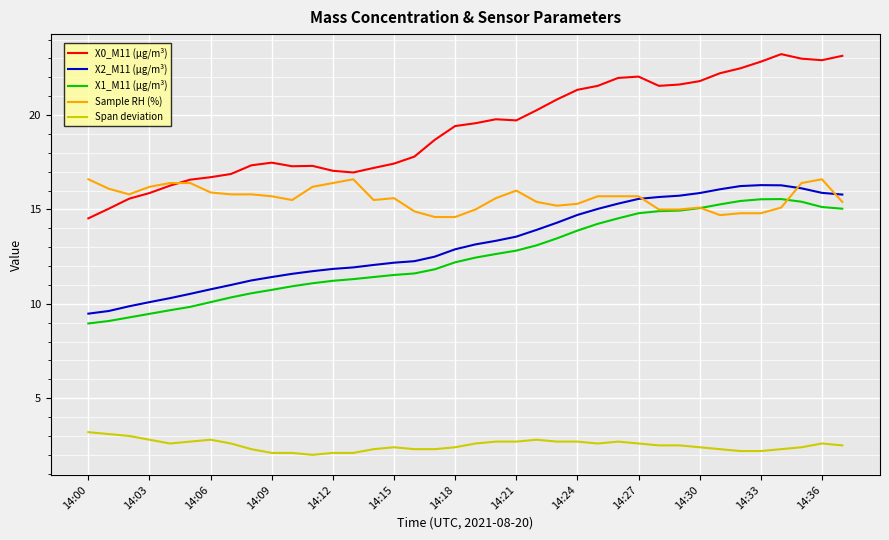

Which series has the largest total across all categories?

X0_M11 (μg/m³)